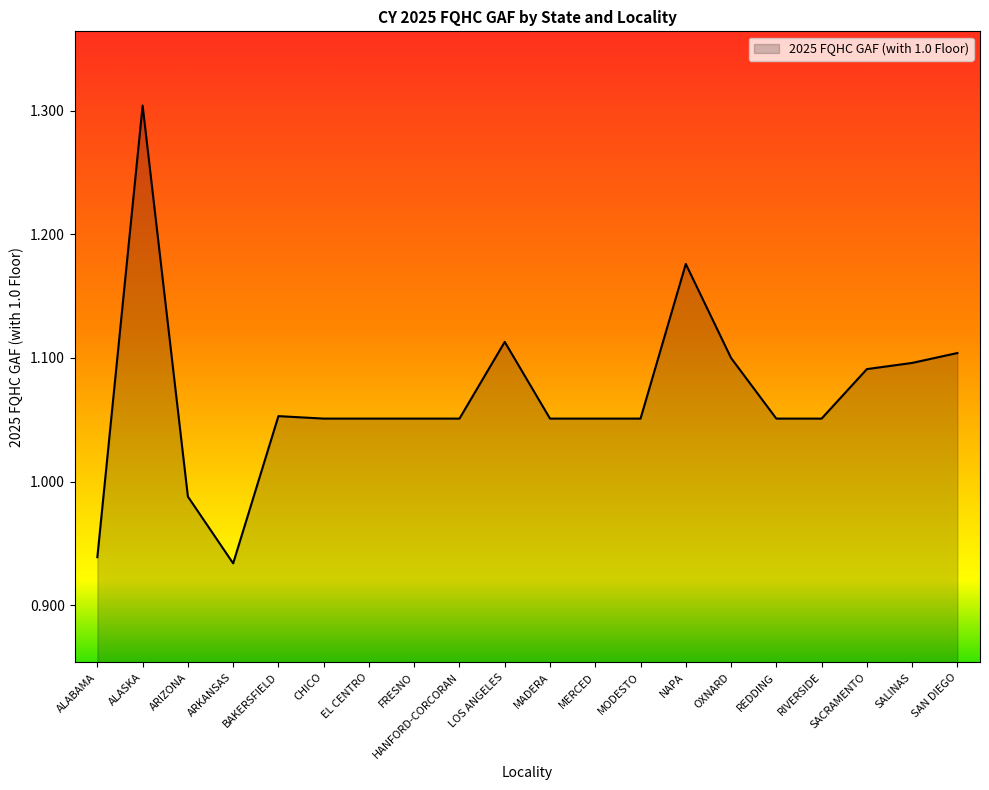

What is the greatest value displayed?

1.3